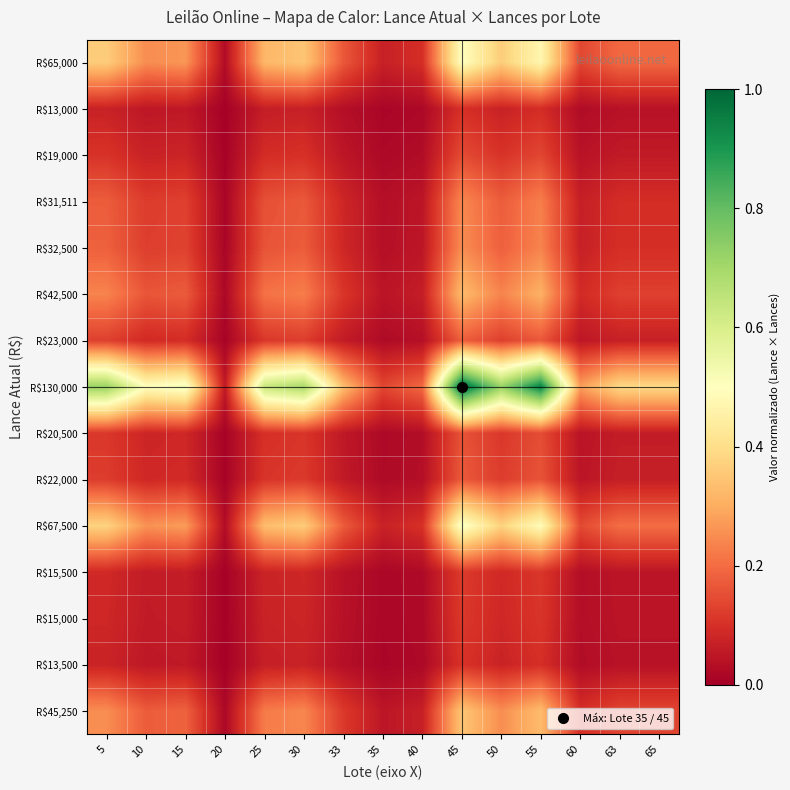

At which category does the chart reach its peak across all series?

45